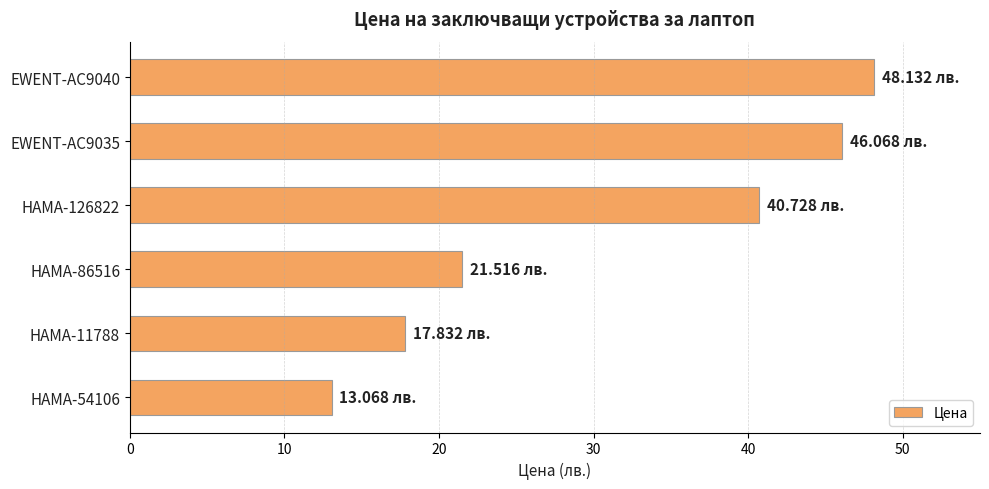

What is the sum of the values at HAMA-11788 and EWENT-AC9035?

63.9